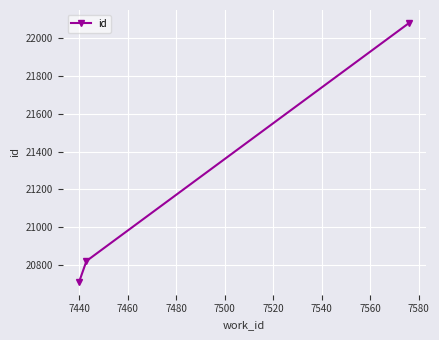

What is the sum of all values?

63612